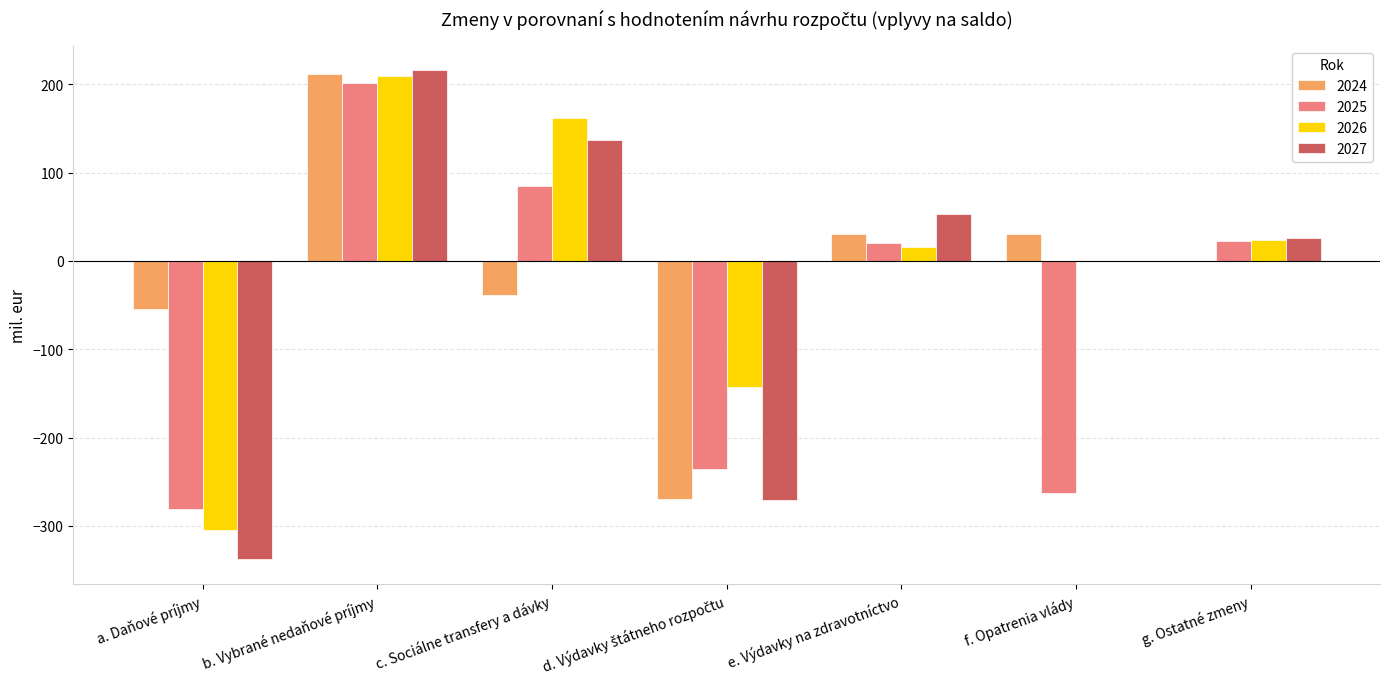

At which label does 2026 first exceed 16?

b. Vybrané nedaňové príjmy